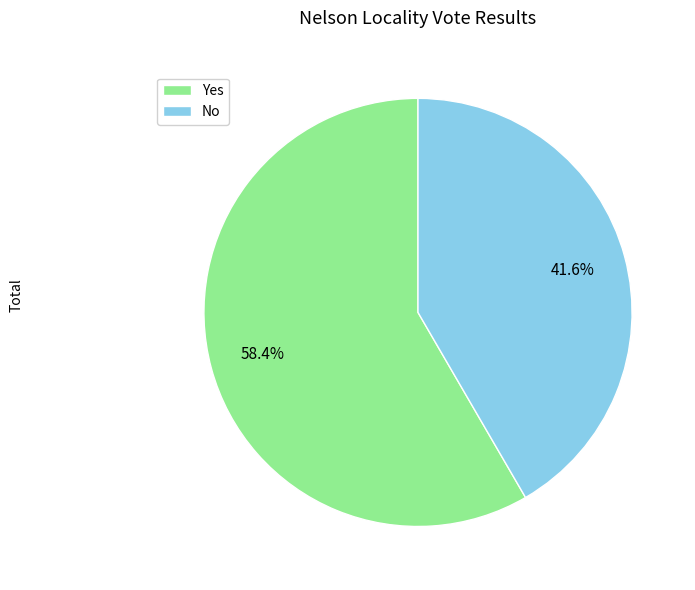

To the nearest percent, what is the average slice percentage?

50%